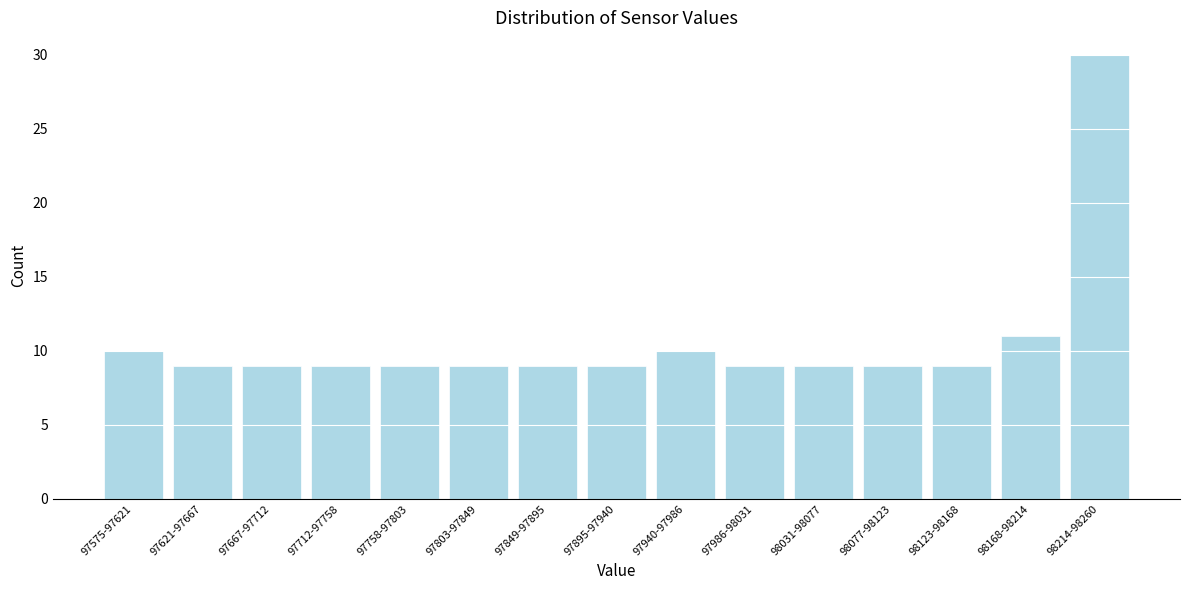

Reading left to right, what are all the values shown in this chart?

10	9	9	9	9	9	9	9	10	9	9	9	9	11	30